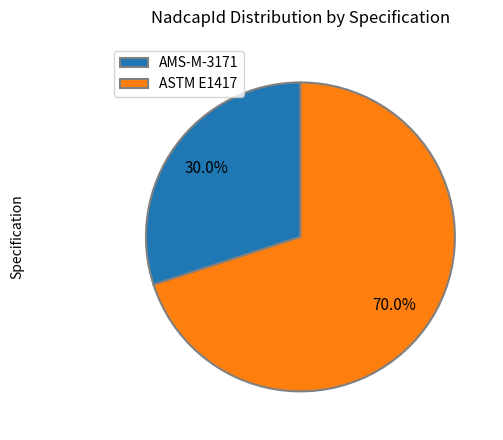

Combined, do AMS-M-3171 and ASTM E1417 account for over 50%?

Yes